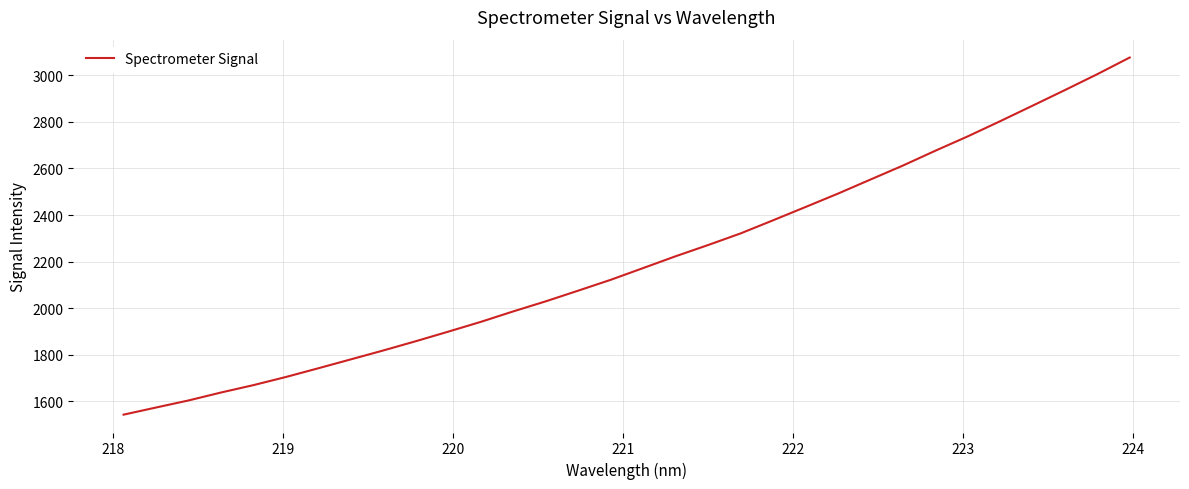

How many distinct data groups are displayed?

1